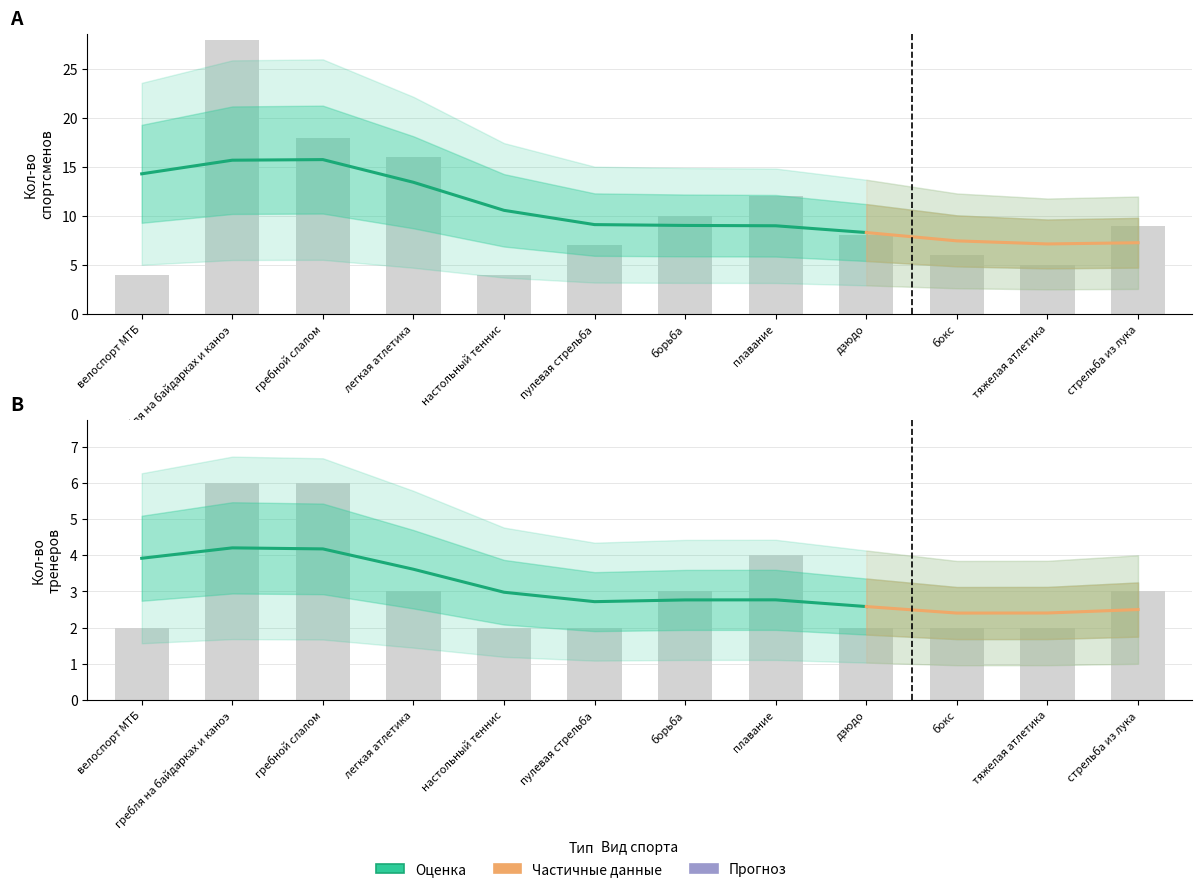

What is the label of the 10th bar from the left?

бокс